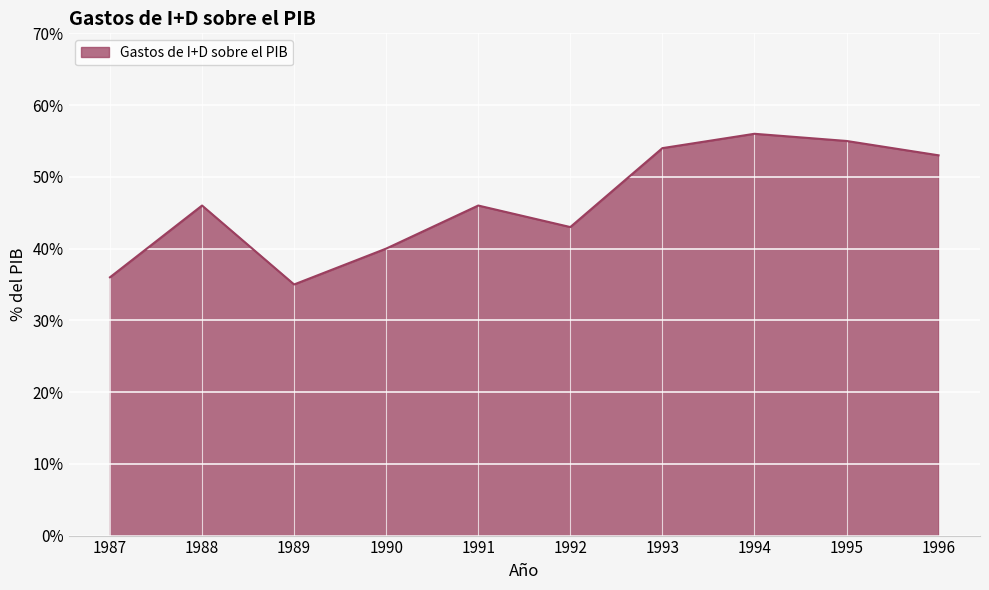

How many interior local valleys (lower than both neighbors) does the data have?

2